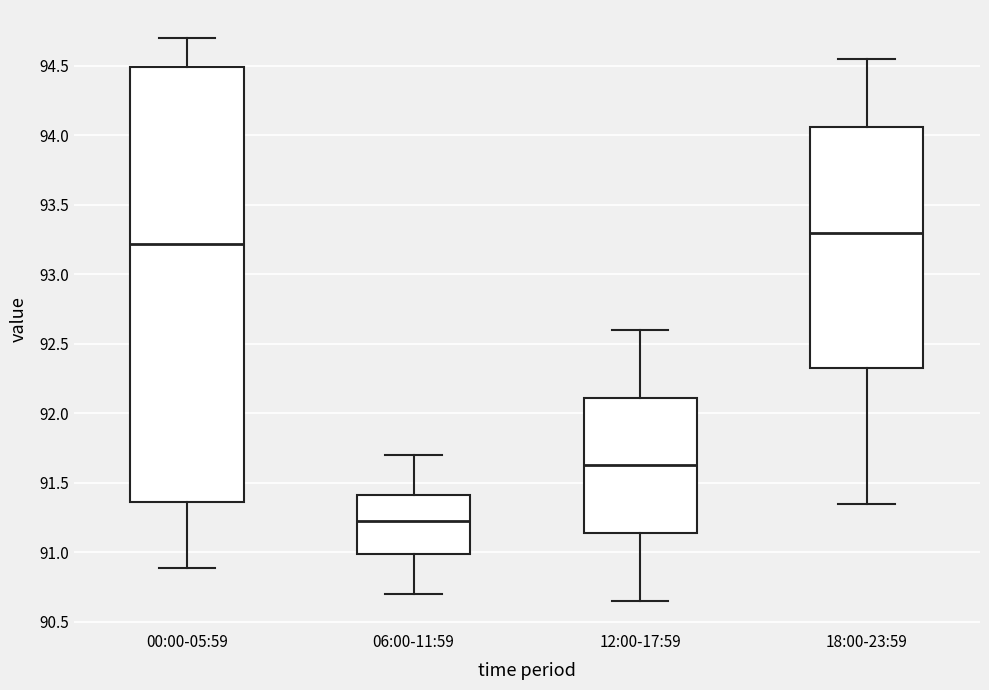

Reading left to right, transcribe this box plot: for each box, give where its median line is, the range the box spans, and where its two whiskers end, as read against the y-axis. The values are not printed on the chart, so give them approximately, as read against the axis.

00:00-05:59: median 93.20, box 91.35 to 94.50, whiskers 90.90 to 94.70
06:00-11:59: median 91.25, box 91.00 to 91.40, whiskers 90.70 to 91.70
12:00-17:59: median 91.65, box 91.15 to 92.10, whiskers 90.65 to 92.60
18:00-23:59: median 93.30, box 92.35 to 94.05, whiskers 91.35 to 94.55